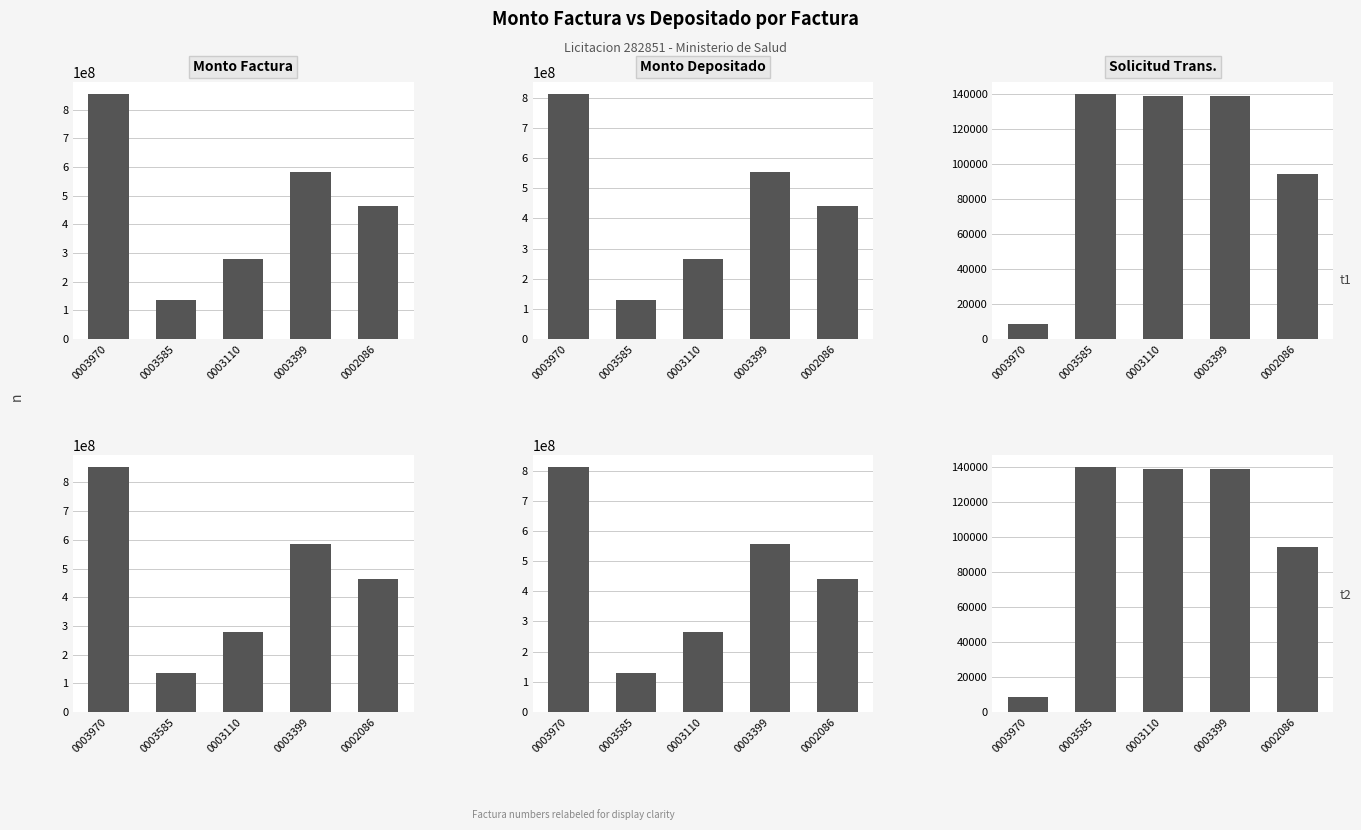

Where does the monto_factura series first go above 463340000?

0003970